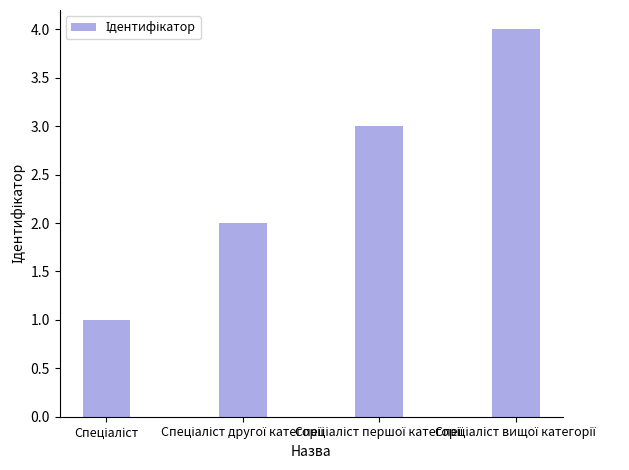

What is the greatest value displayed?

4